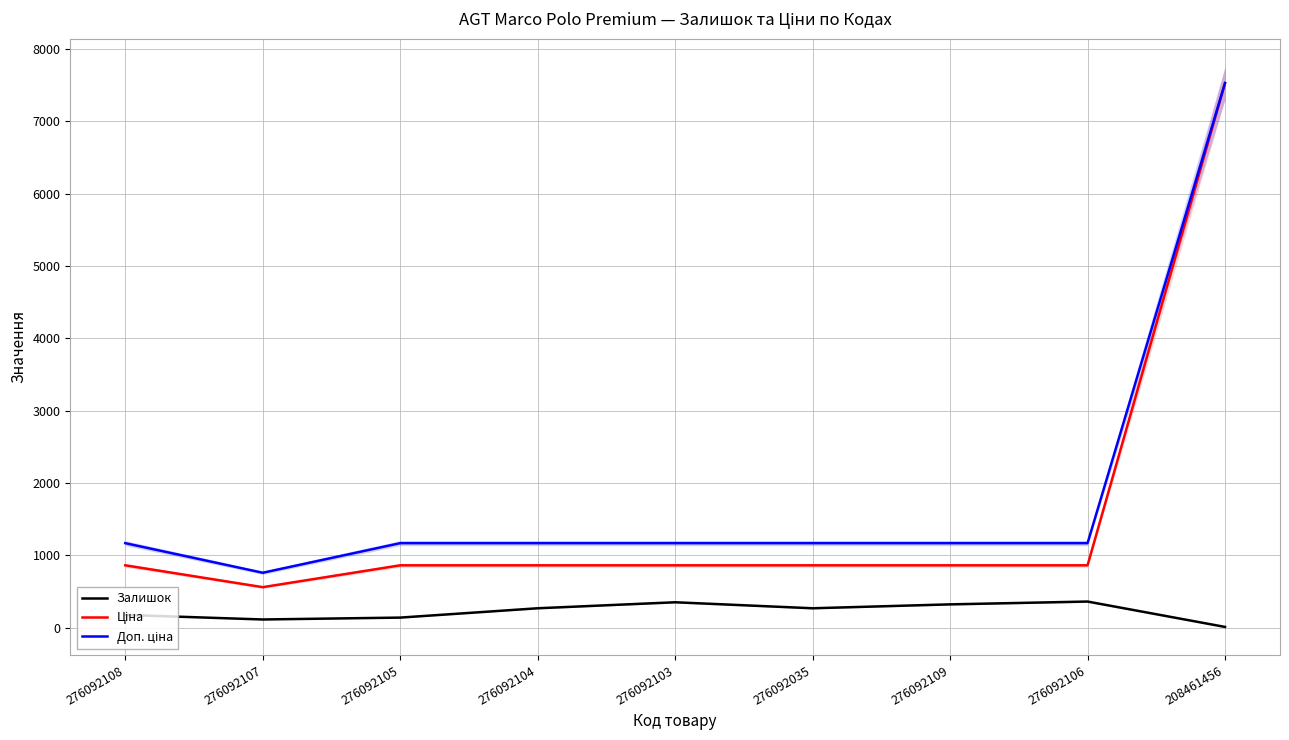

What is the maximum value for Залишок?

362.0